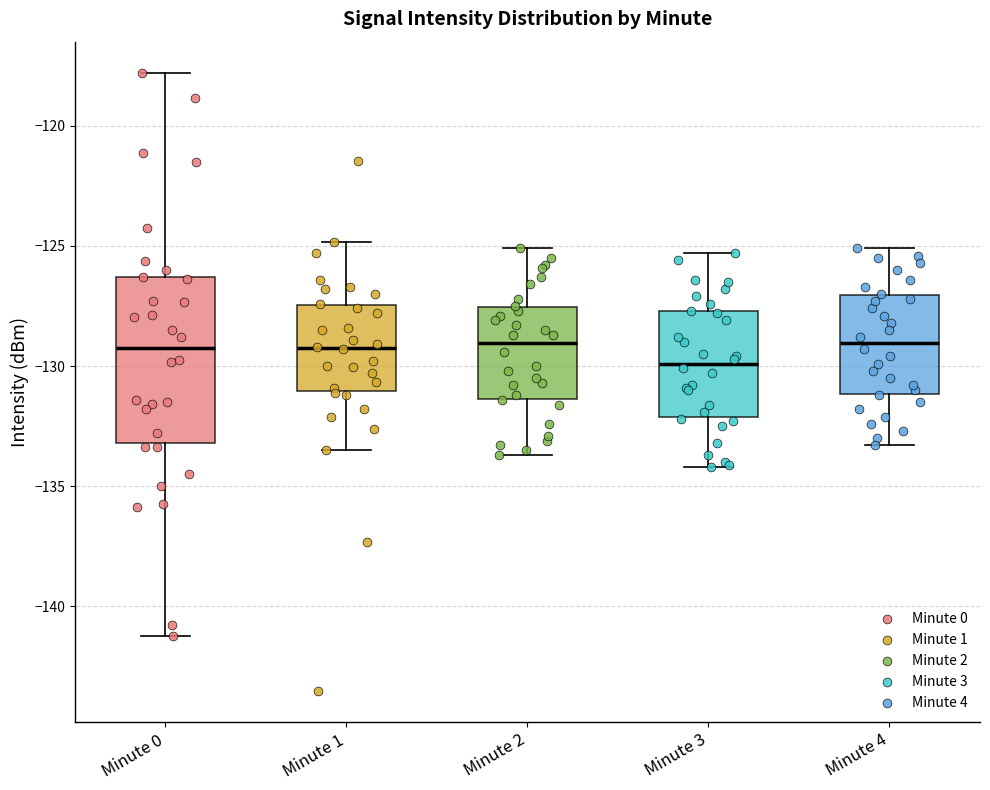

Which box has the lowest median line?

Minute 3